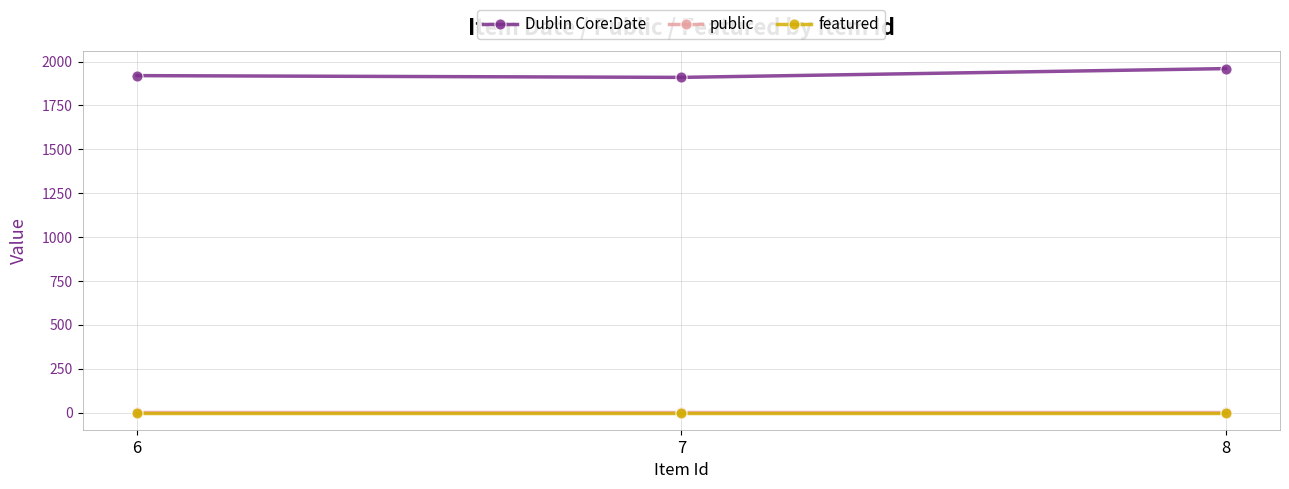

Which series has the largest total across all categories?

Dublin Core:Date